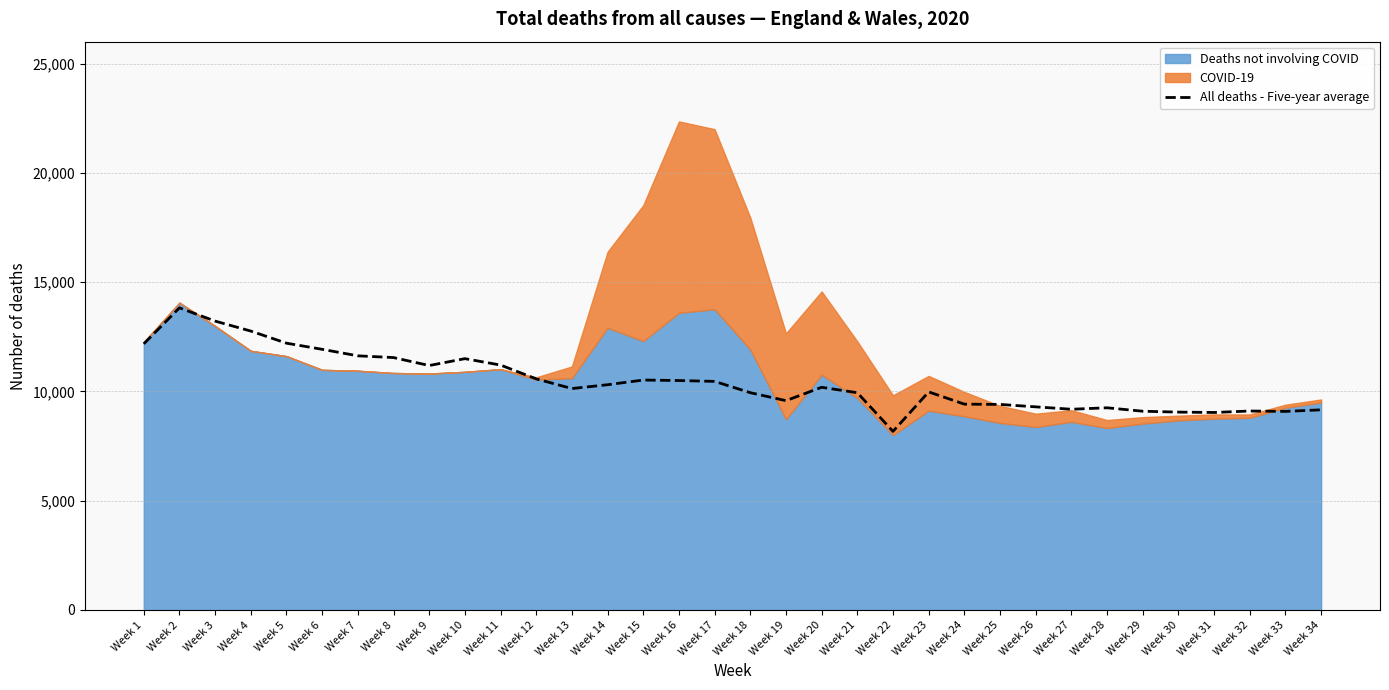

The value of All deaths - Five-year average at Week 11 is 4591. True or false?

False